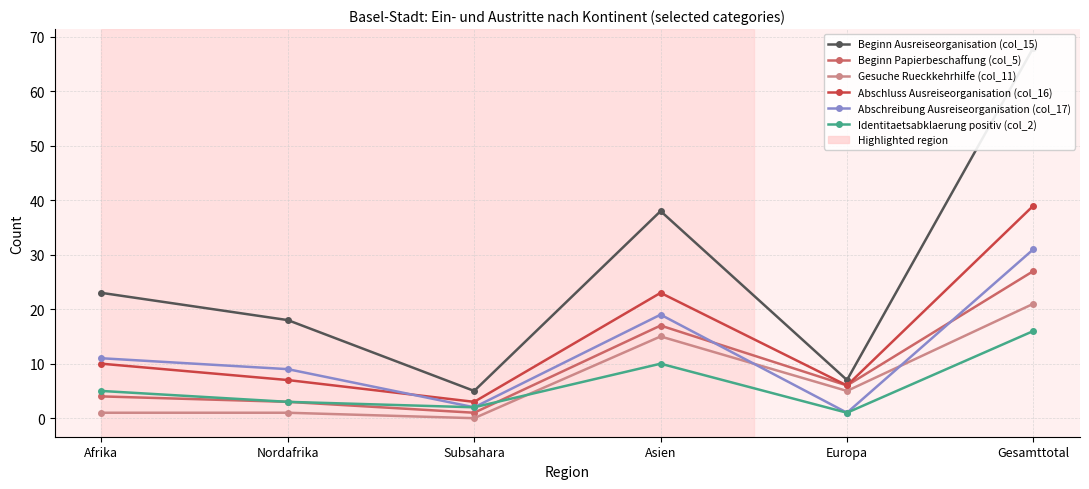

At which label is Beginn Ausreiseorganisation (col_15) closest to 36?

Asien